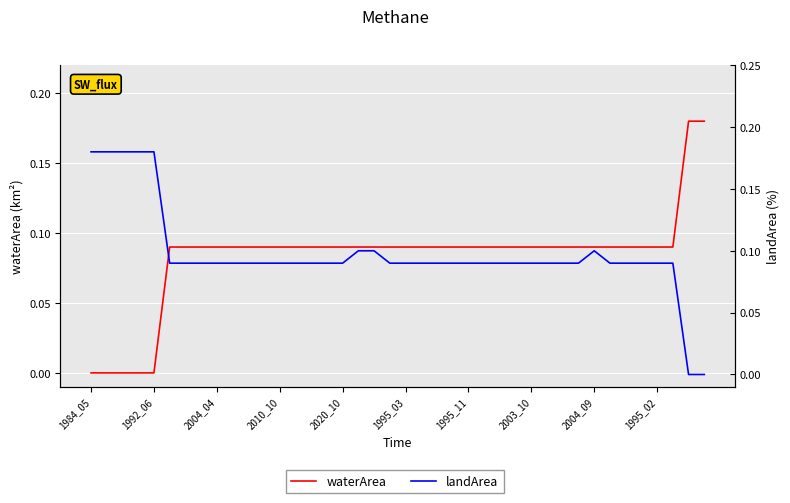

What is the average value of the waterArea series?

0.1